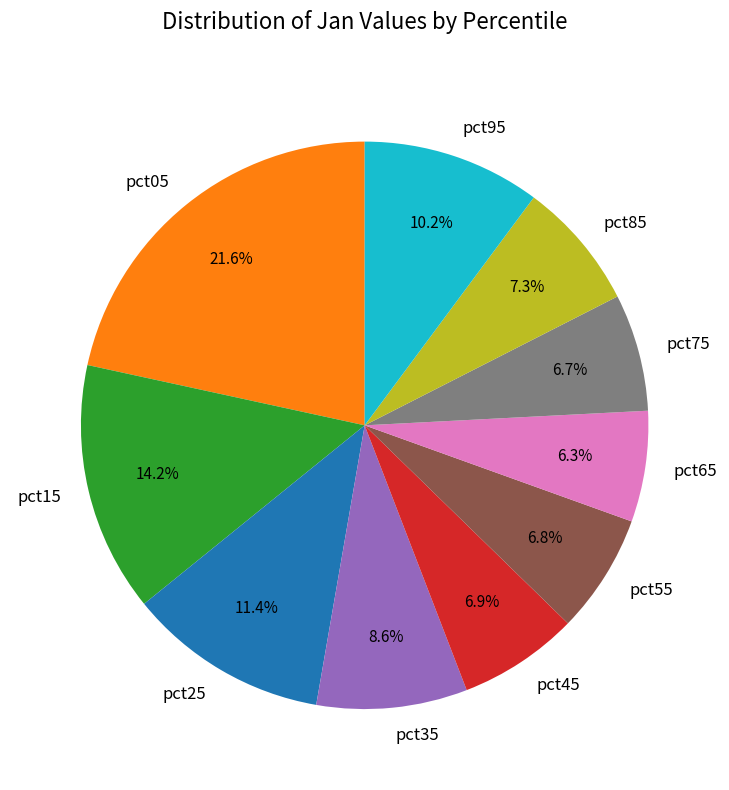

Which has a higher value, pct85 or pct35?

pct35